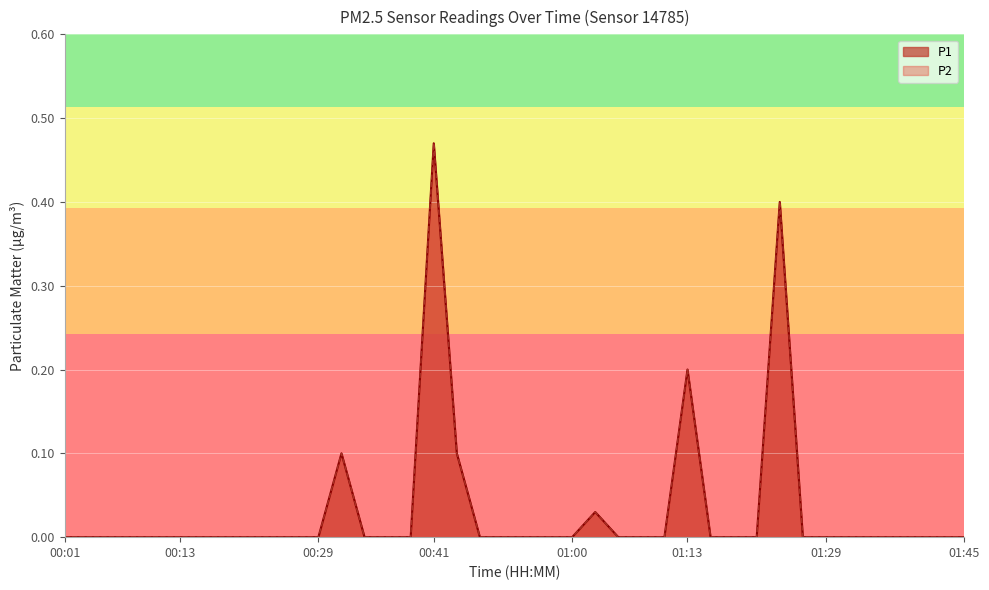

Is it true that P1 equals 0.0 at 00:24?

True